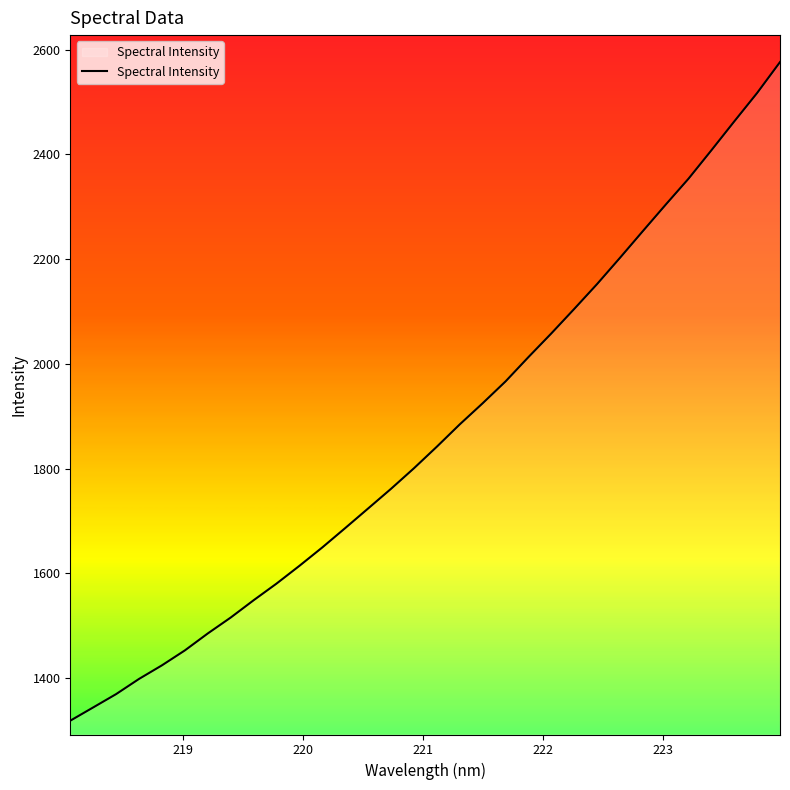

What is the minimum value shown in the chart?

1318.5